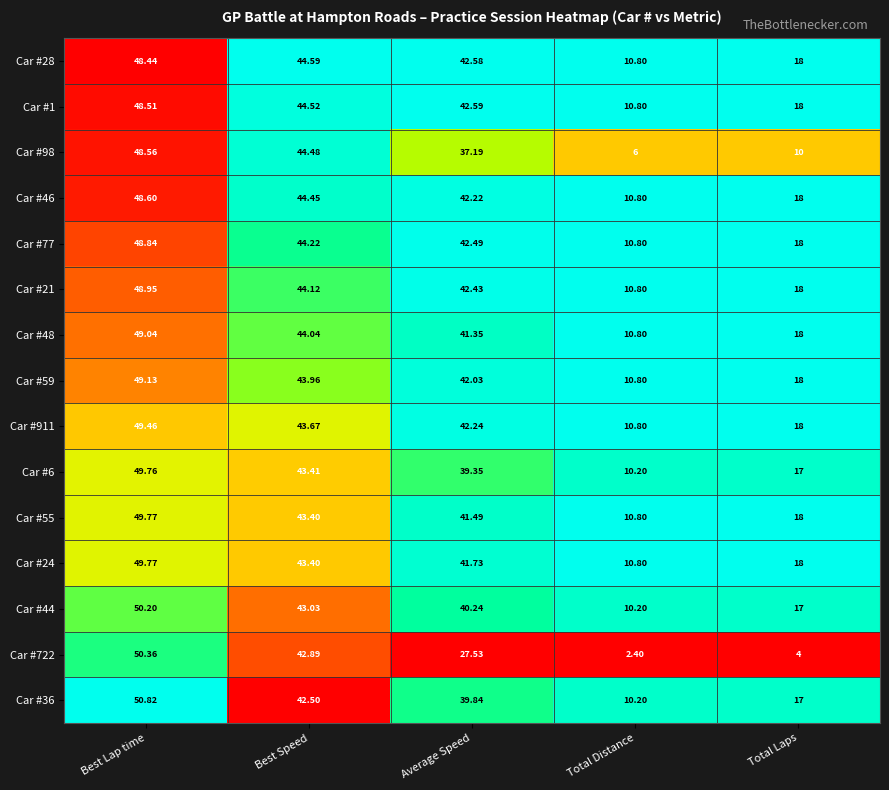

At which label does Car #6 first exceed 39?

Best Lap time